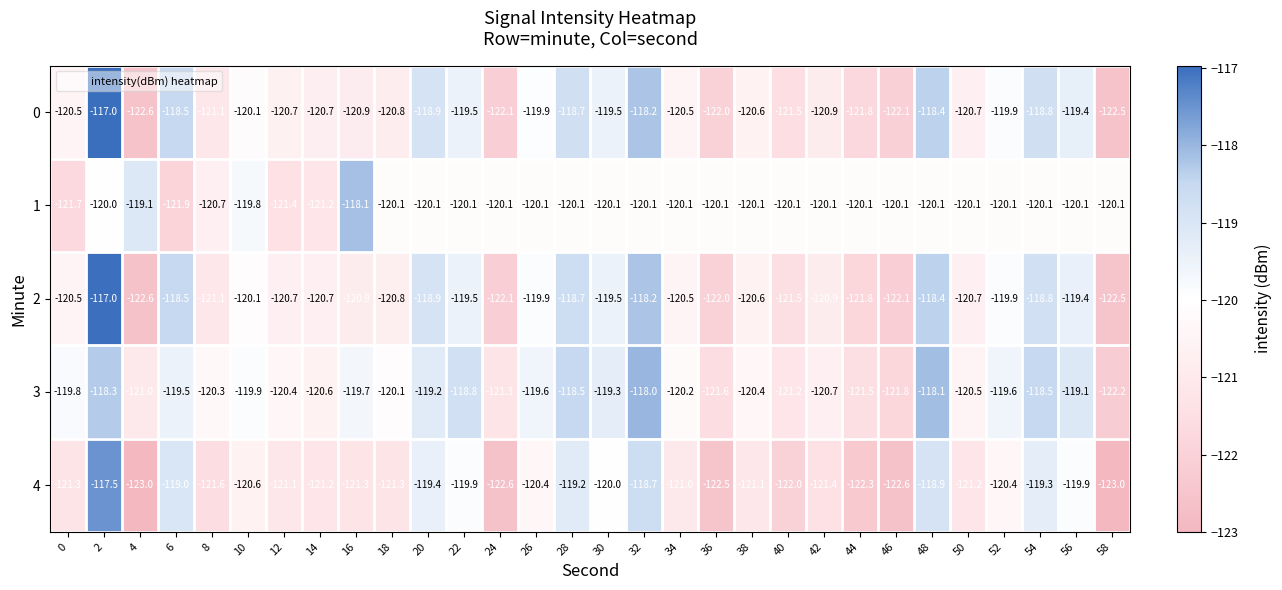

What is the difference between the 0 values at 56 and 36?

2.6